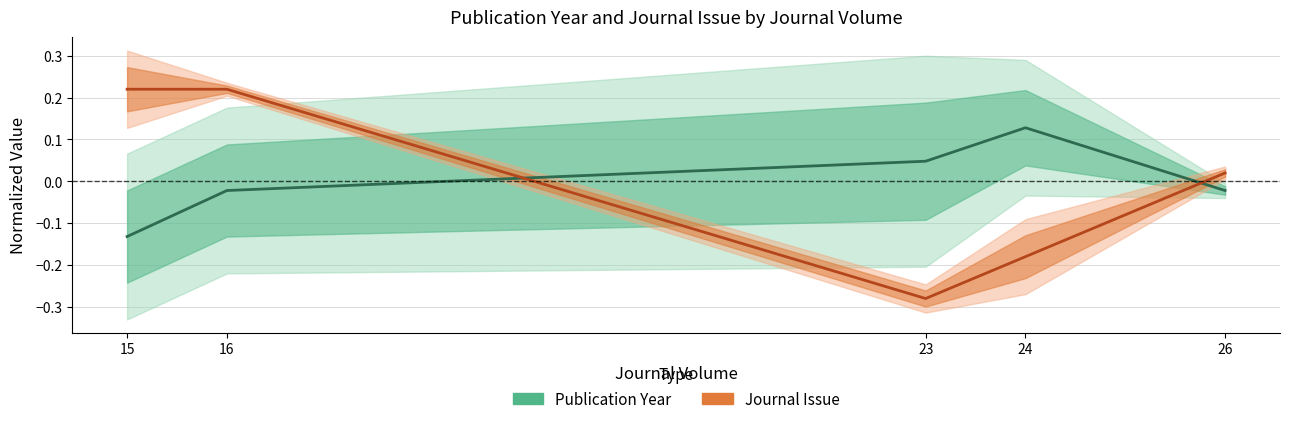

Between 23 and 24, which series saw the biggest shift?

Journal Issue